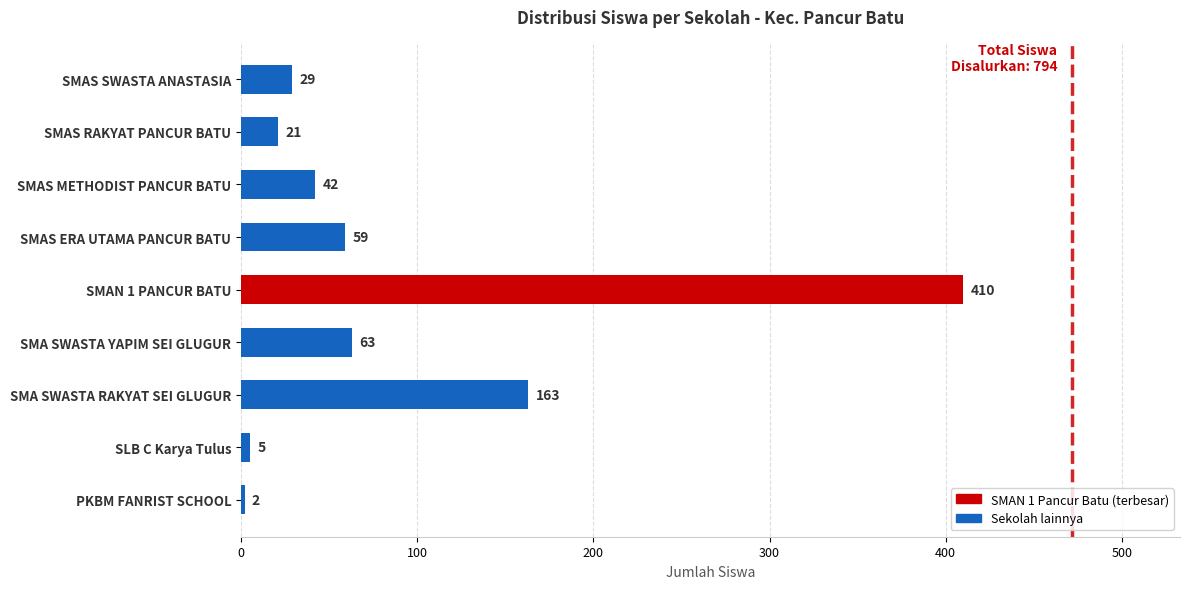

What is the difference between the maximum and minimum values?

408